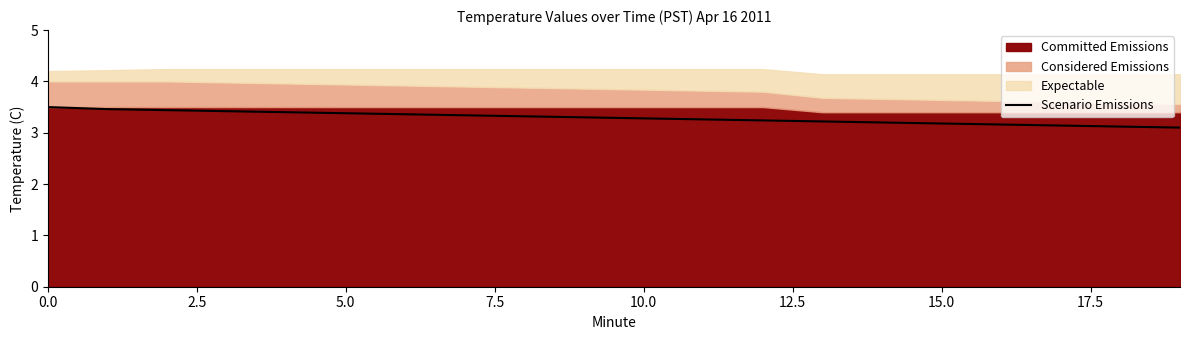

Reading left to right, extract all data points from this chart.

3.5	3.5	3.4	3.4	3.4	3.4	3.4	3.3	3.3	3.3	3.3	3.3	3.2	3.2	3.2	3.2	3.2	3.1	3.1	3.1